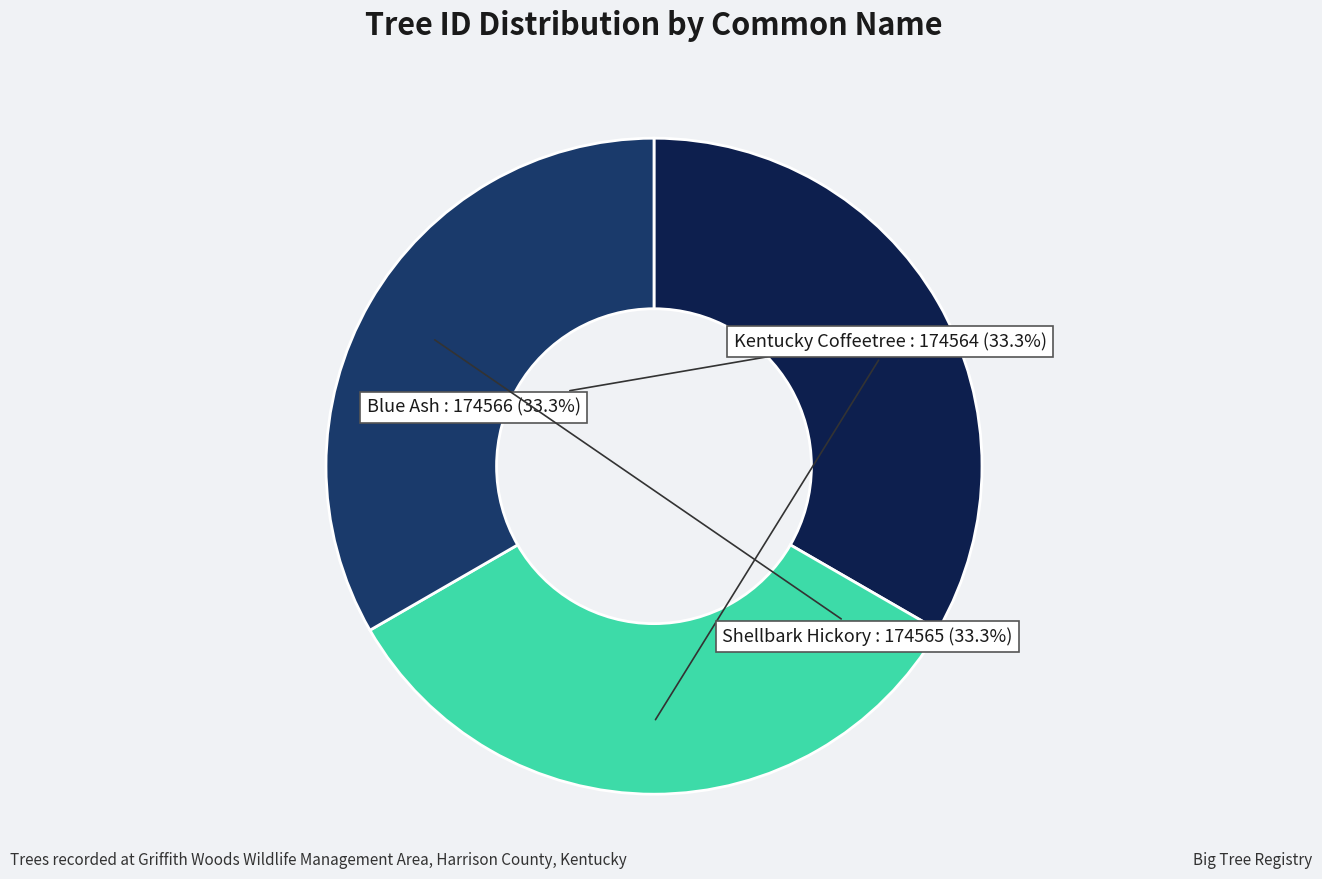

Count the number of slices in the pie.

3